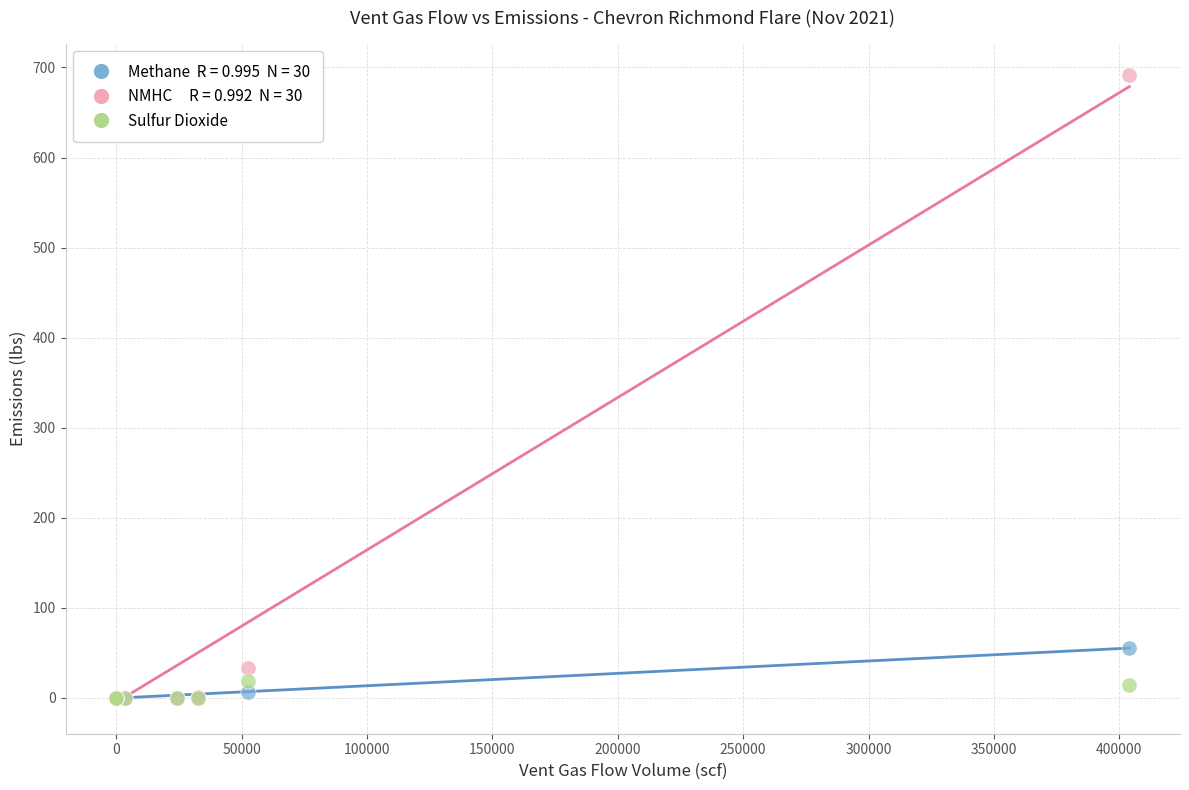

Across all series, what Y value is closest to 345?

55.9